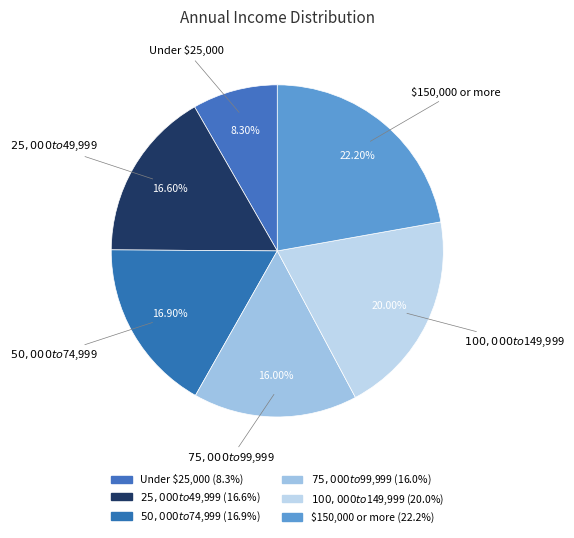

Is $150,000 or more the majority of the pie?

No